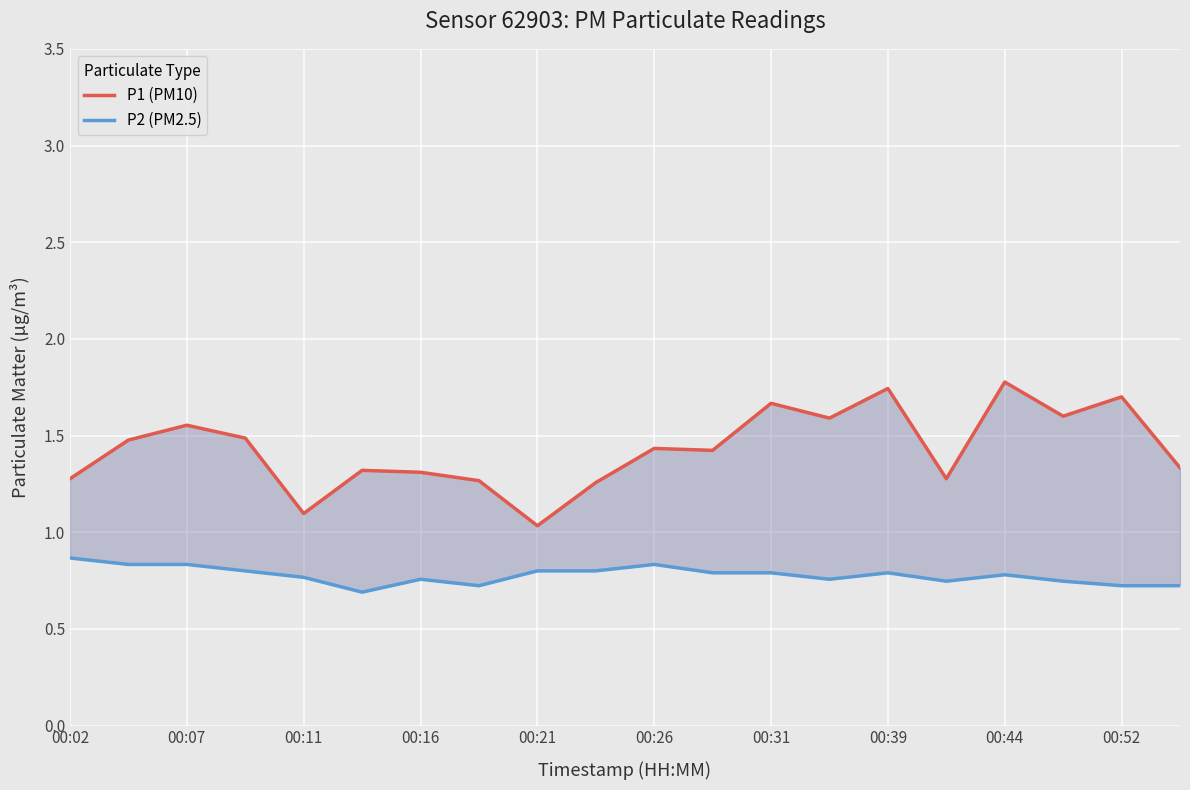

True or false: P2 (PM2.5) and P1 (PM10) cross at least once.

False